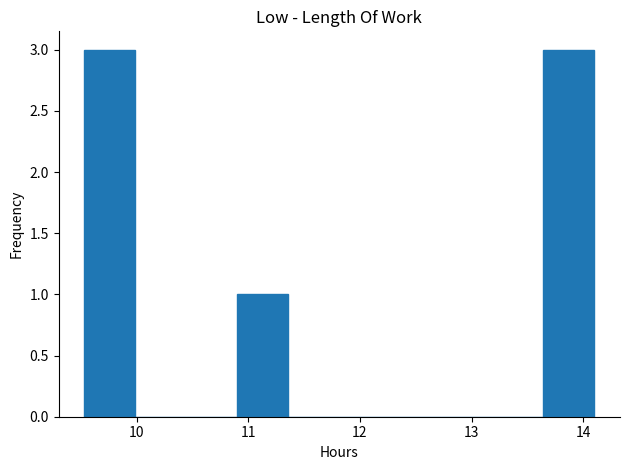

Reading left to right, transcribe this chart: for each bar, give the range it covers on the x-axis and its height. Neither the bar edges nor the heights are printed on the chart, so give them approximately, as read against the axes.

9.5 to 10.0: 3
10.0 to 10.4: 0
10.4 to 10.9: 0
10.9 to 11.4: 1
11.4 to 11.8: 0
11.8 to 12.3: 0
12.3 to 12.7: 0
12.7 to 13.2: 0
13.2 to 13.6: 0
13.6 to 14.1: 3